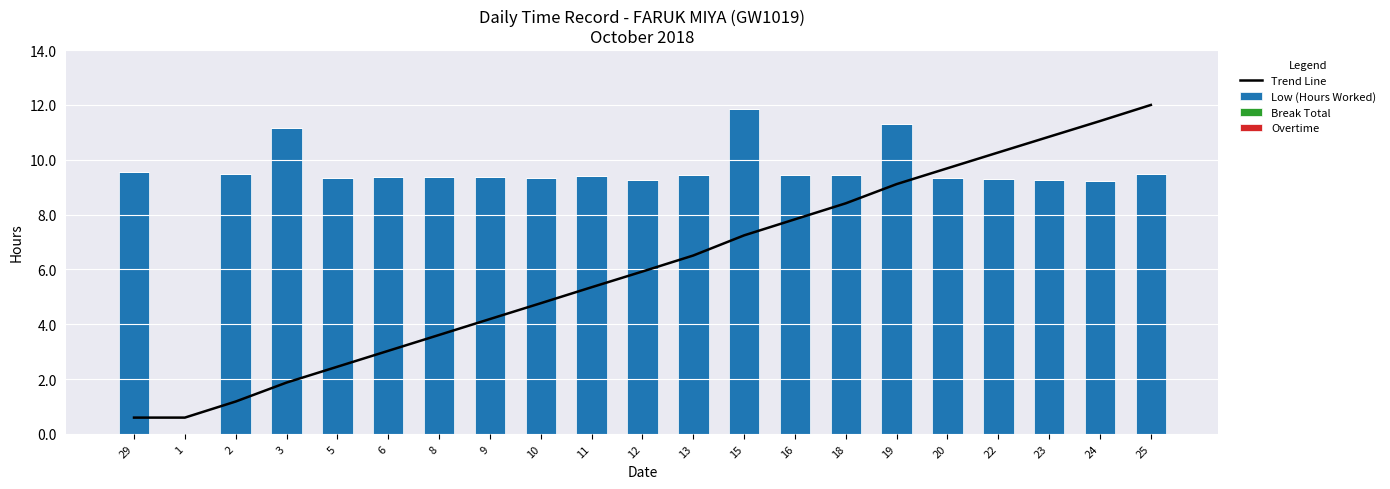

Between 24 and 2, which is larger?

24